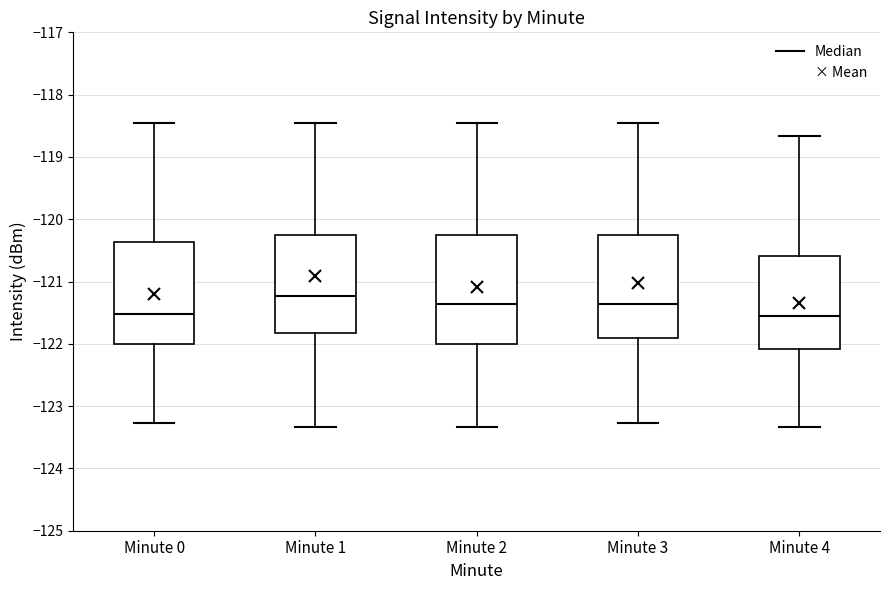

Reading left to right, read every box against the y-axis: the position of its median line, the range the box covers, and the ends of its whiskers. The values are not printed on the chart, so give them approximately, as read against the axis.

Minute 0: median -121.5, box -122.0 to -120.4, whiskers -123.3 to -118.4
Minute 1: median -121.2, box -121.8 to -120.2, whiskers -123.3 to -118.4
Minute 2: median -121.4, box -122.0 to -120.2, whiskers -123.3 to -118.4
Minute 3: median -121.4, box -121.9 to -120.2, whiskers -123.3 to -118.4
Minute 4: median -121.6, box -122.1 to -120.6, whiskers -123.3 to -118.7